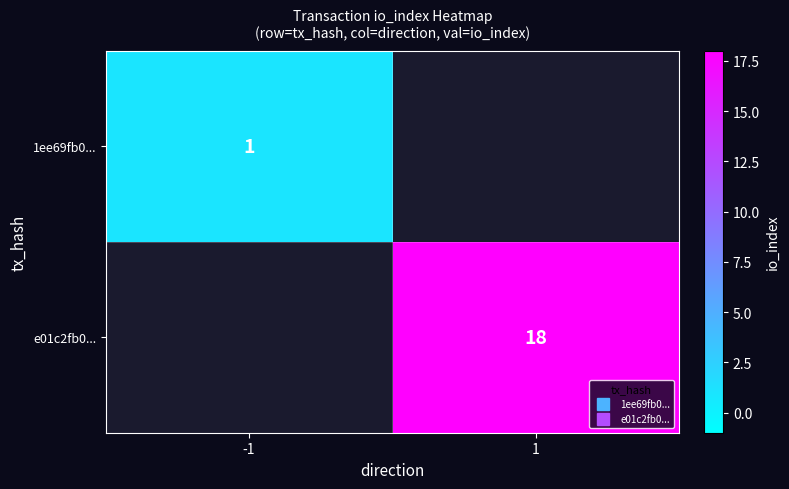

Which series has the widest spread of values?

1ee69fb0...